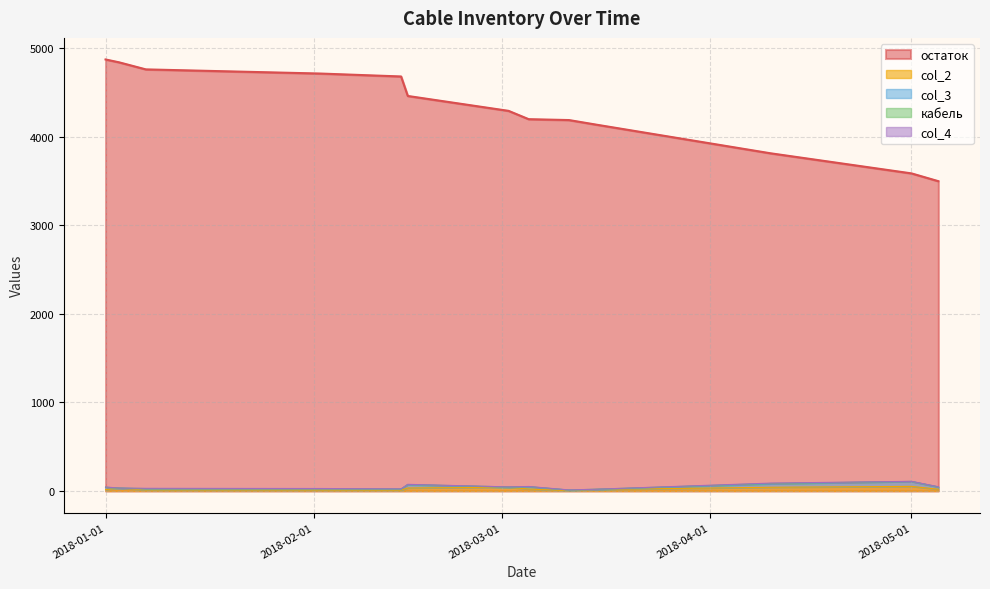

True or false: col_4 and col_2 intersect in this chart.

False